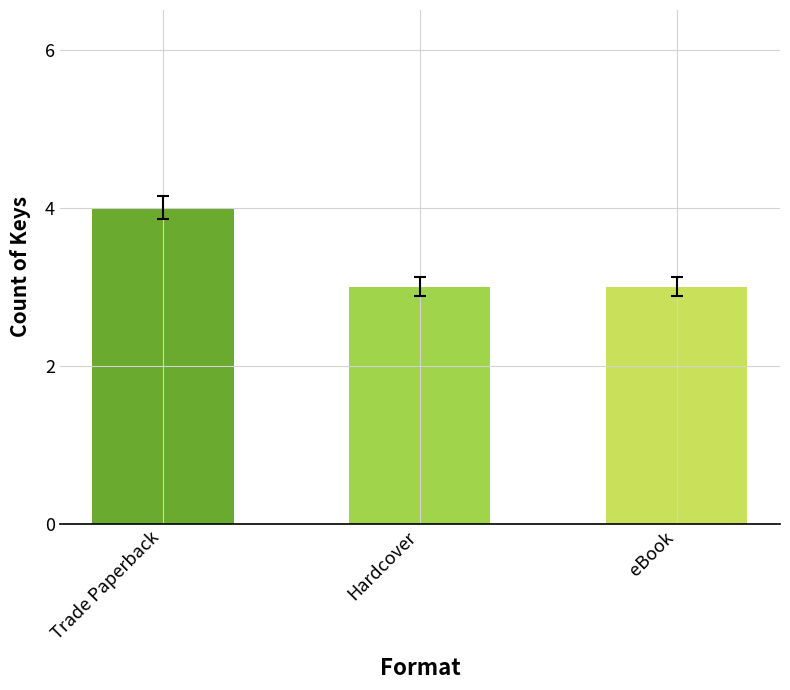

What is the difference between the maximum and minimum values?

1